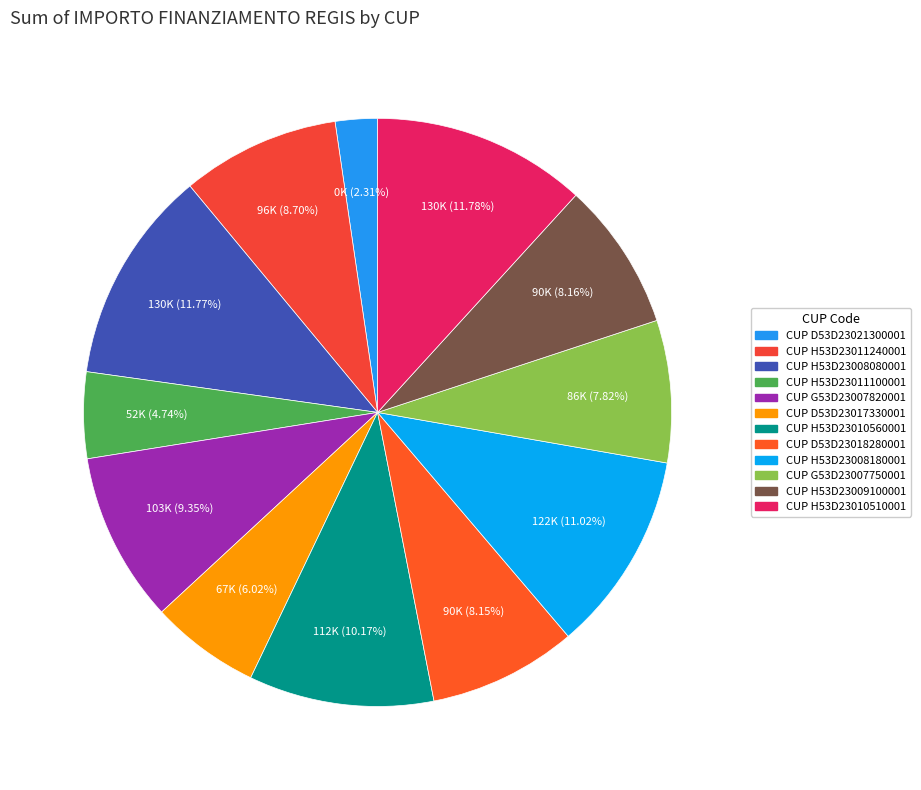

Rank the categories by value from highest to lowest.

AMBITO 3.4 - CUP H53D23010510001, AMBITO 3.4 - CUP H53D23008080001, AMBITO 3.4 - CUP H53D23008180001, AMBITO 3.4 - CUP H53D23010560001, AMBITO 3.4 - CUP G53D23007820001, AMBITO 3.4 - CUP H53D23011240001, AMBITO 3.4 - CUP H53D23009100001, AMBITO 3.4 - CUP D53D23018280001, AMBITO 3.4 - CUP G53D23007750001, AMBITO 3.4 - CUP D53D23017330001, AMBITO 3.4 - CUP H53D23011100001, AMBITO 3.4 - CUP D53D23021300001